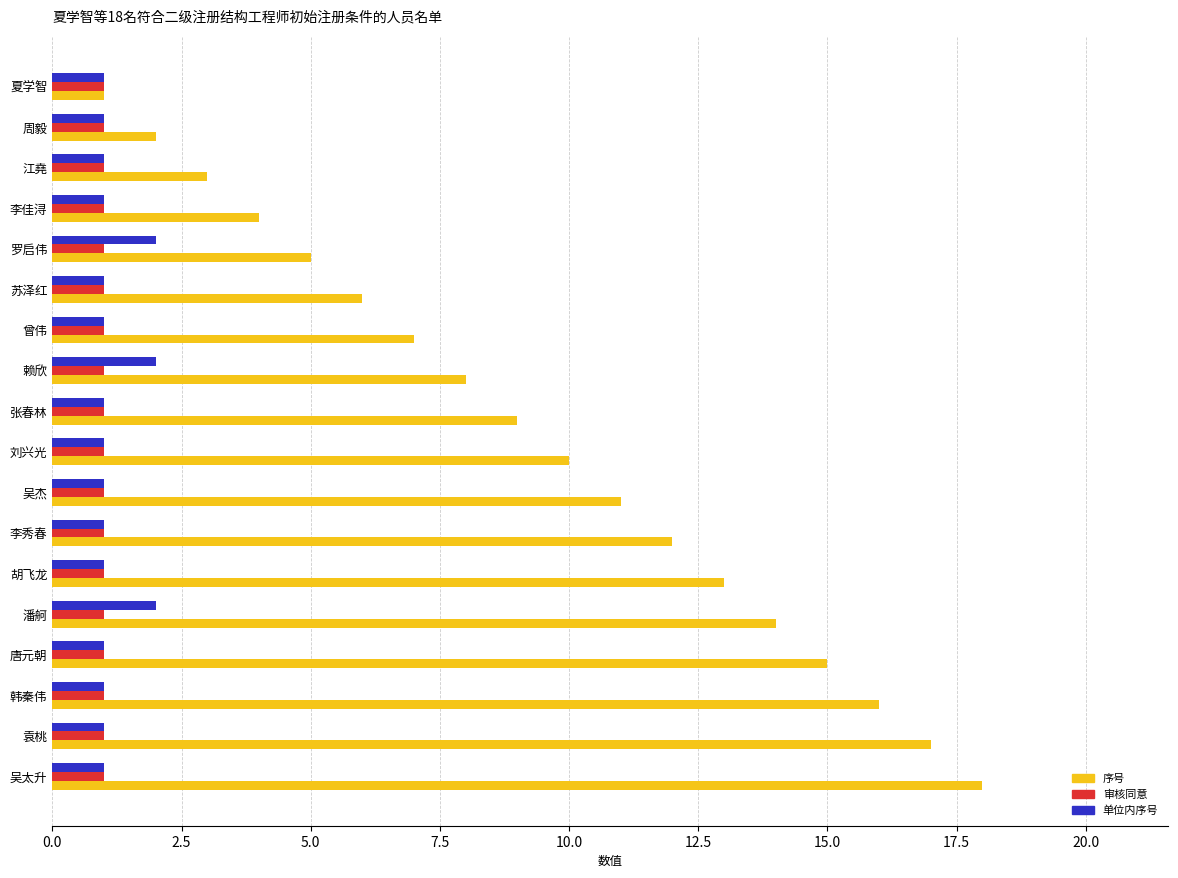

What is the difference between the highest and lowest values at 曾伟?

6